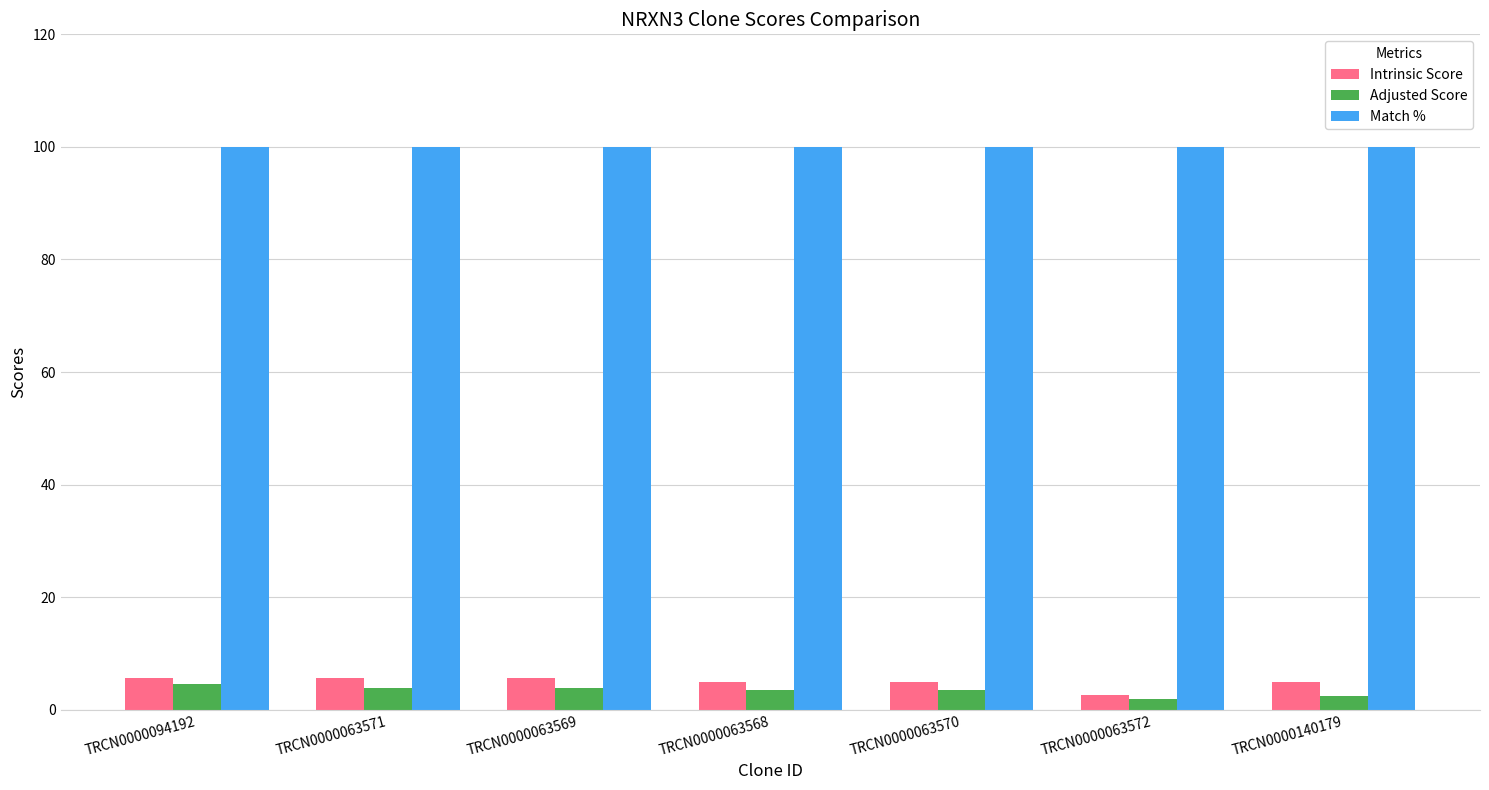

Which series has the largest total across all categories?

Match %